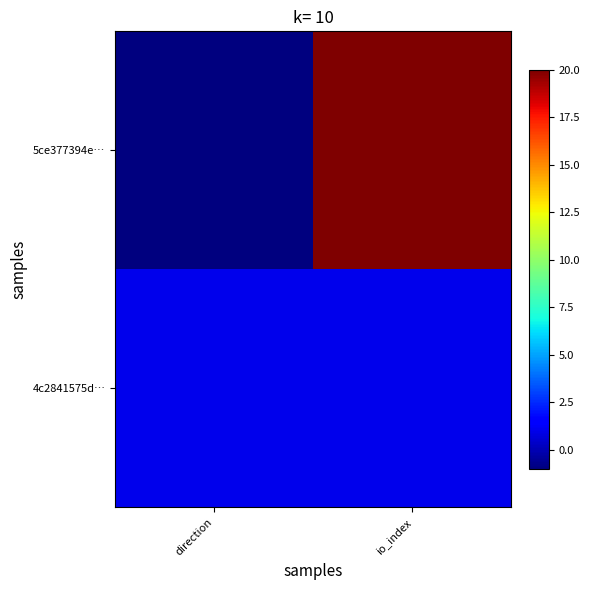

Reading left to right, list all the values displayed in this chart.

5ce377394e…: direction=-1	io_index=20
4c2841575d…: direction=1	io_index=1